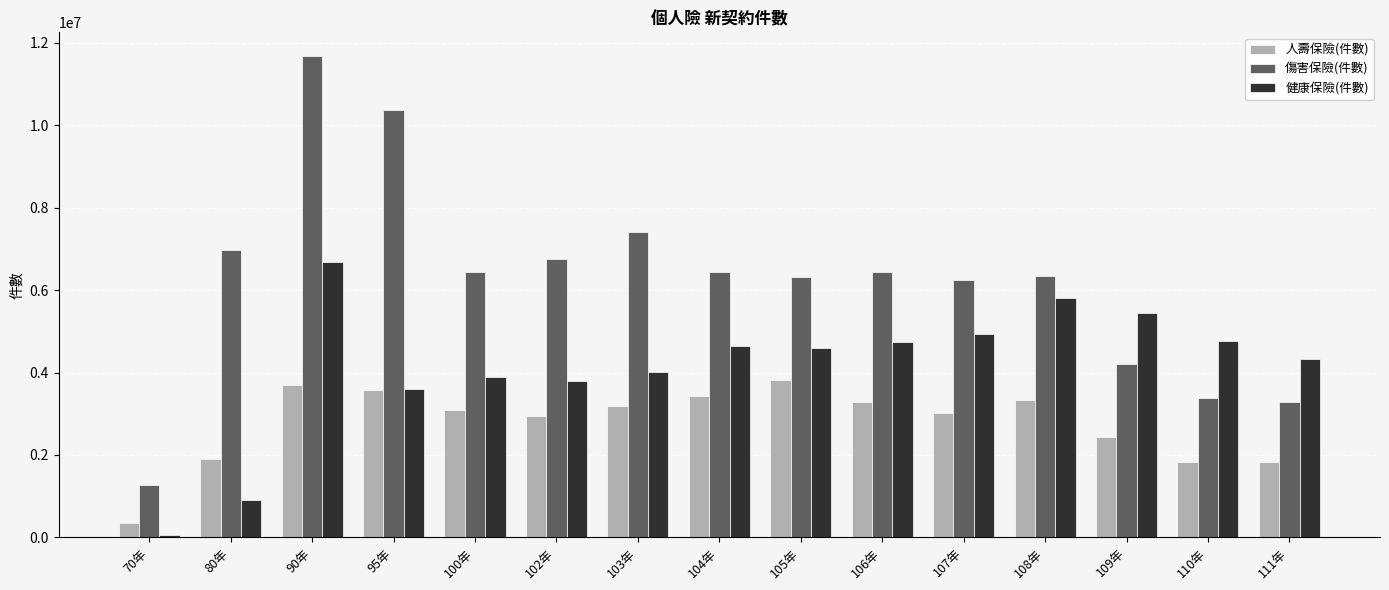

True or false: 人壽保險(件數) has a value of 1905206 at 80年.

True